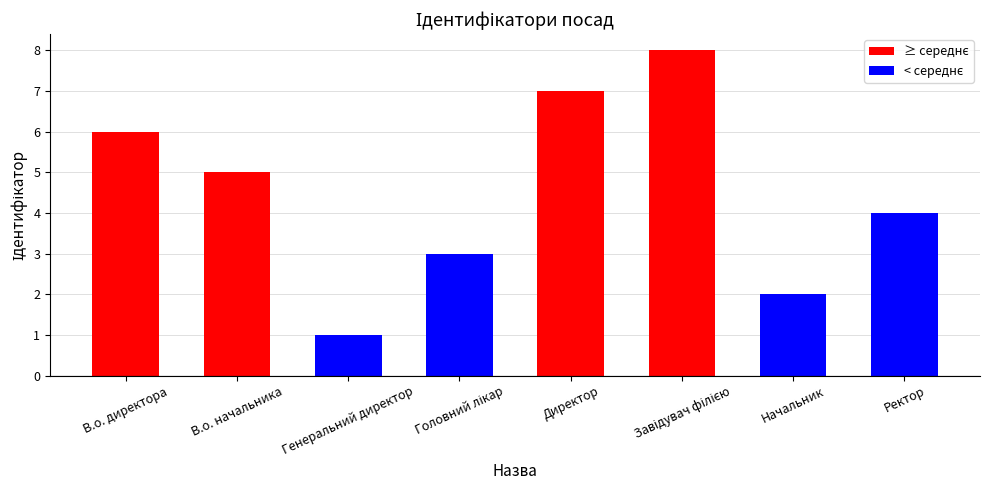

Read the value at В.о. начальника.

5